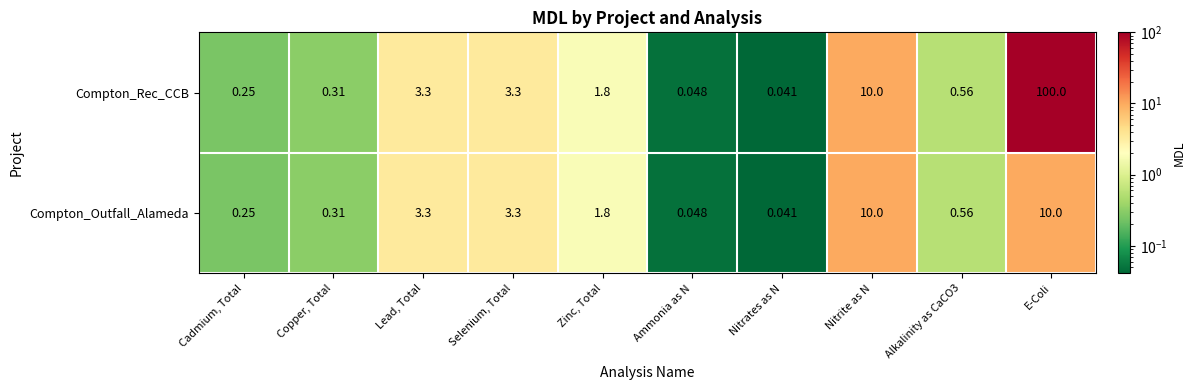

Which series has the largest total across all categories?

Compton_Rec_CCB